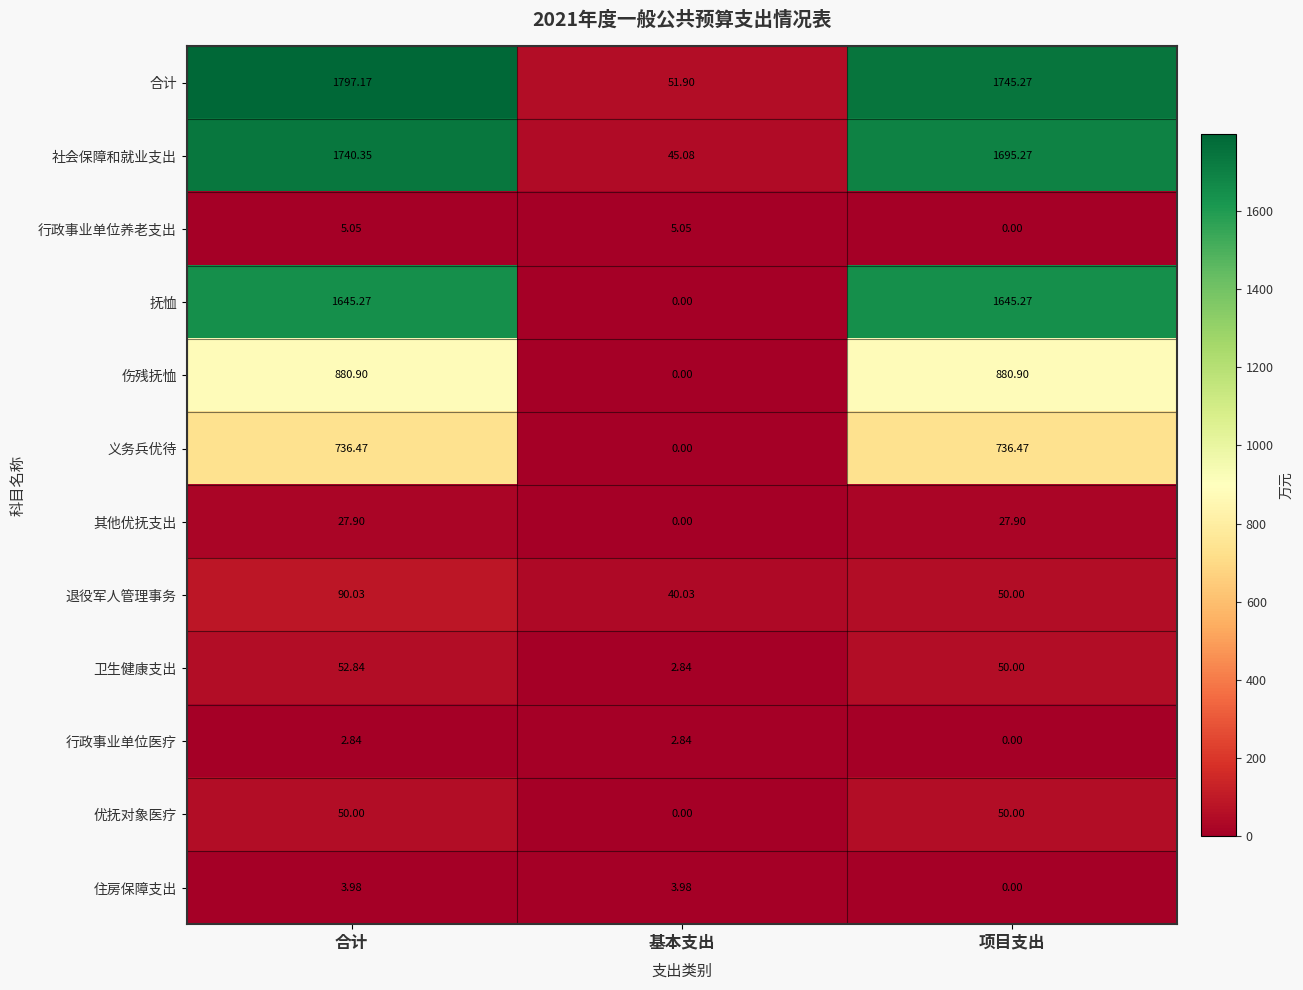

At which category is the sum across all series the highest?

合计